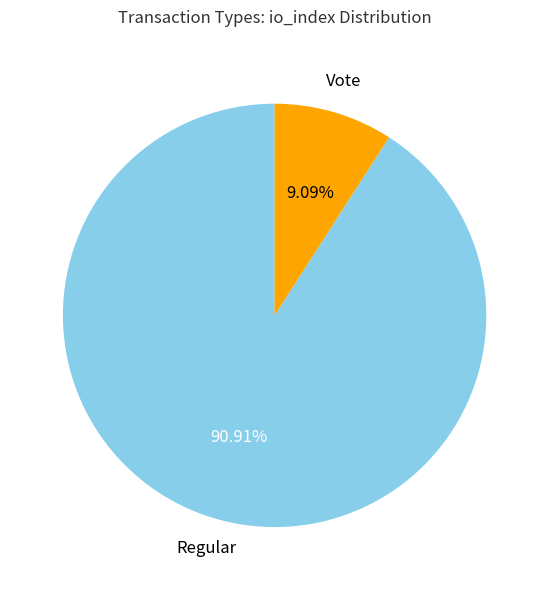

What is the majority slice?

Regular